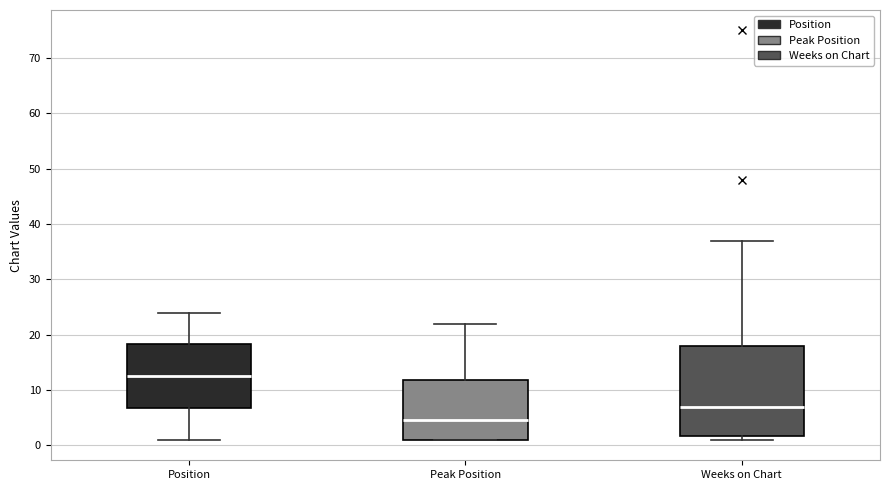

Comparing the boxes themselves (not the whiskers), which one is the tallest?

Weeks on Chart